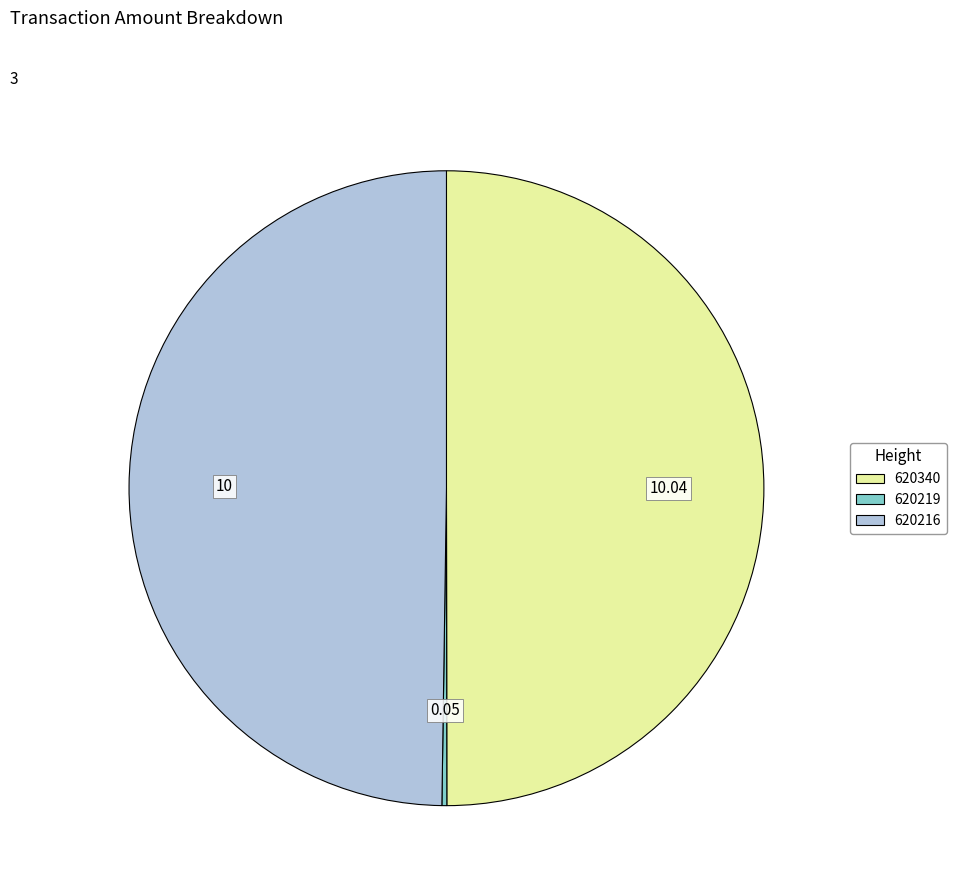

Do 620216 and 620340 together represent more than half of the pie?

Yes